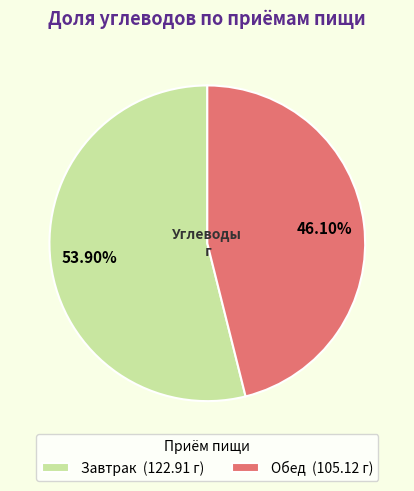

To the nearest percent, what percentage of the pie is Завтрак?

54%